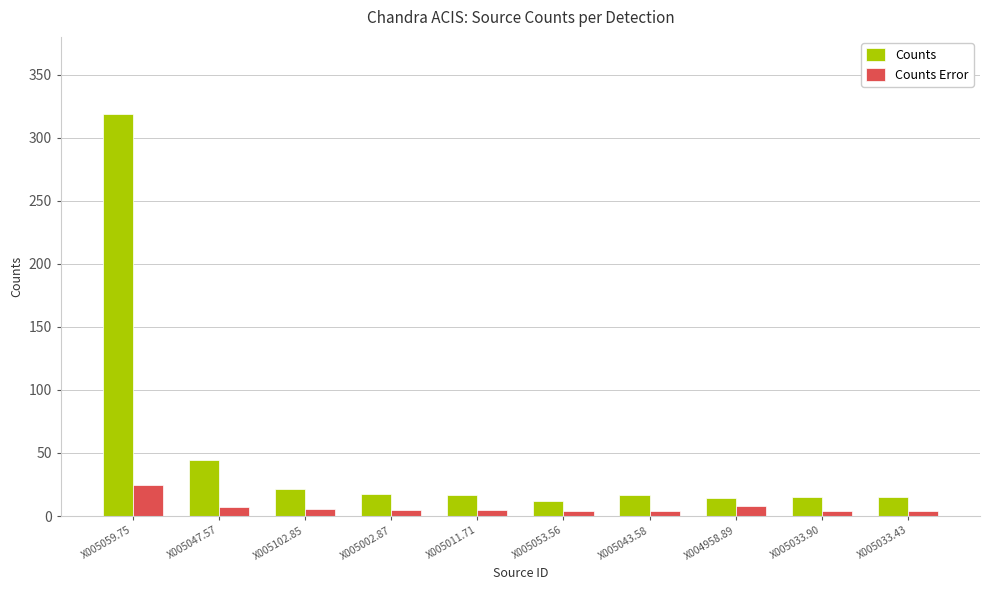

What is the average value of the Counts series?

49.3